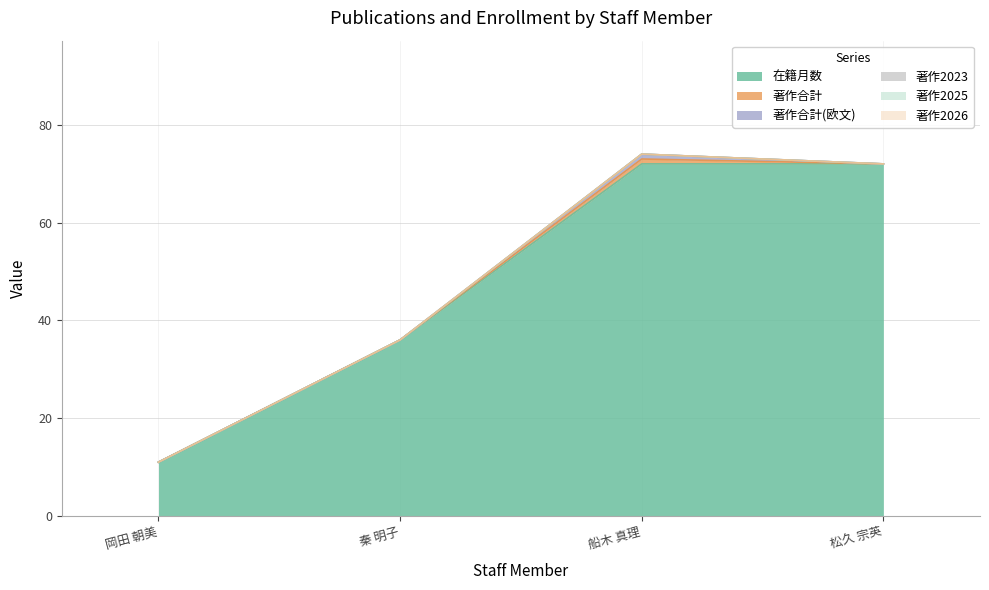

The 著作合計 series shows 1 at 船木 真理. True or false?

True